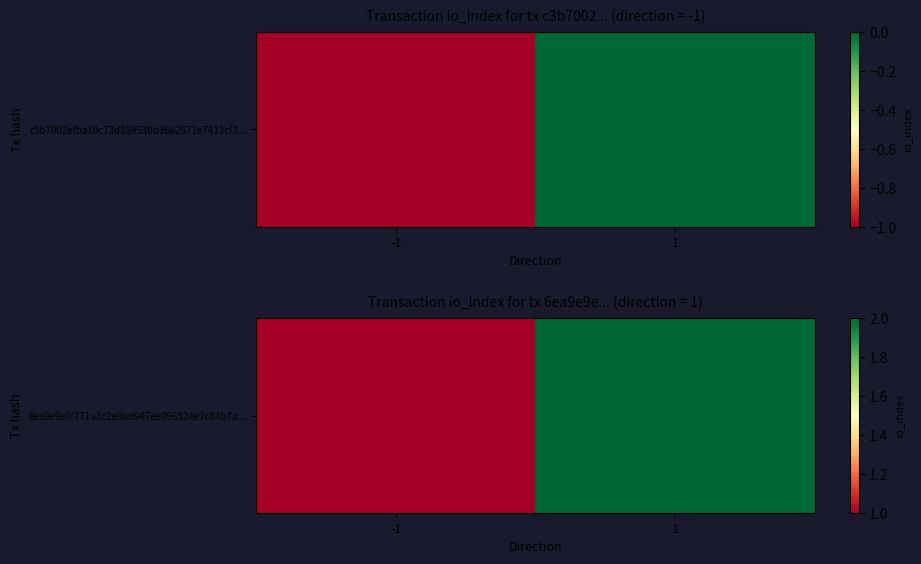

Reading right to left, what are all the values shown in this chart?

1=2	-1=1